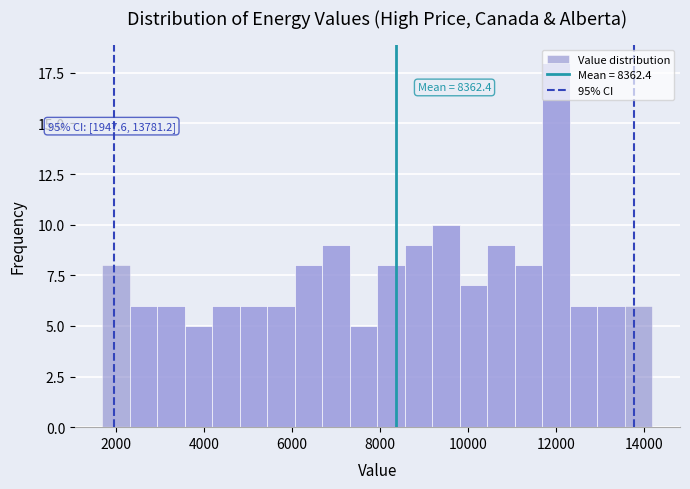

Around what value on the x-axis is the tallest bar? Give the approximate position of its centre, as read against the axis.

12000